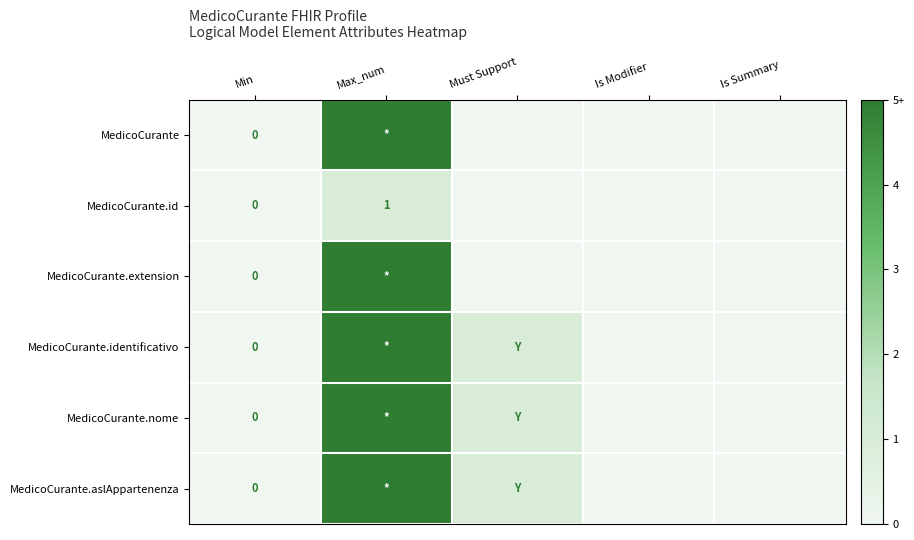

The value of MedicoCurante.id at Max_num is 2. True or false?

False